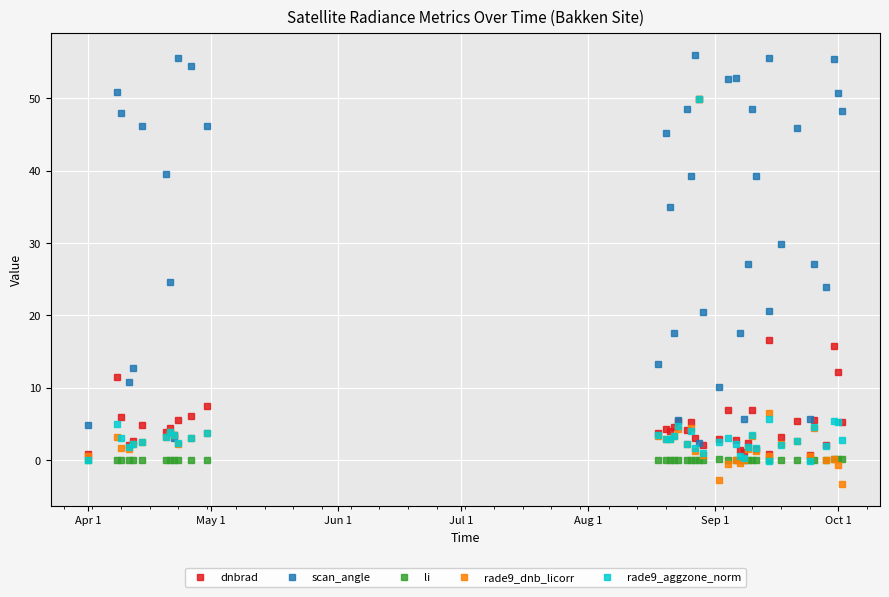

What are all the series names shown in the legend?

dnbrad, scan_angle, li, rade9_dnb_licorr, rade9_aggzone_norm